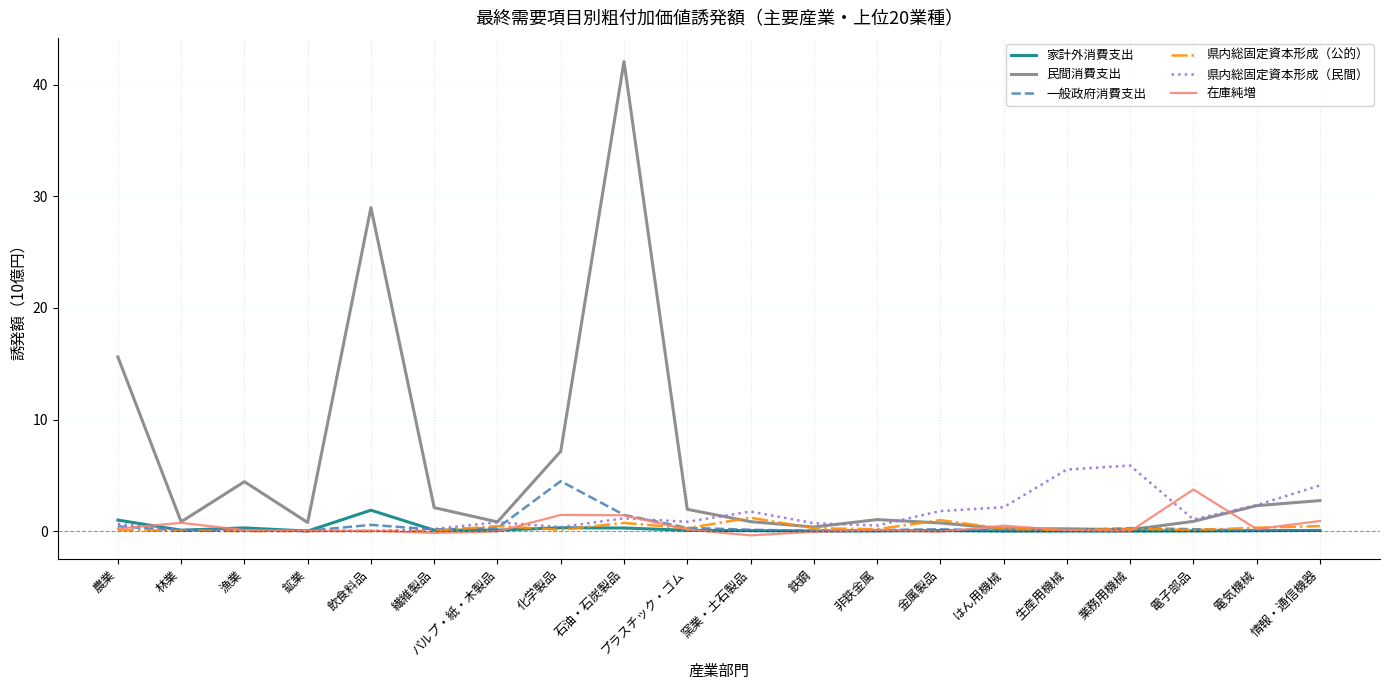

What is the highest value of the 在庫純増 series?

3.7